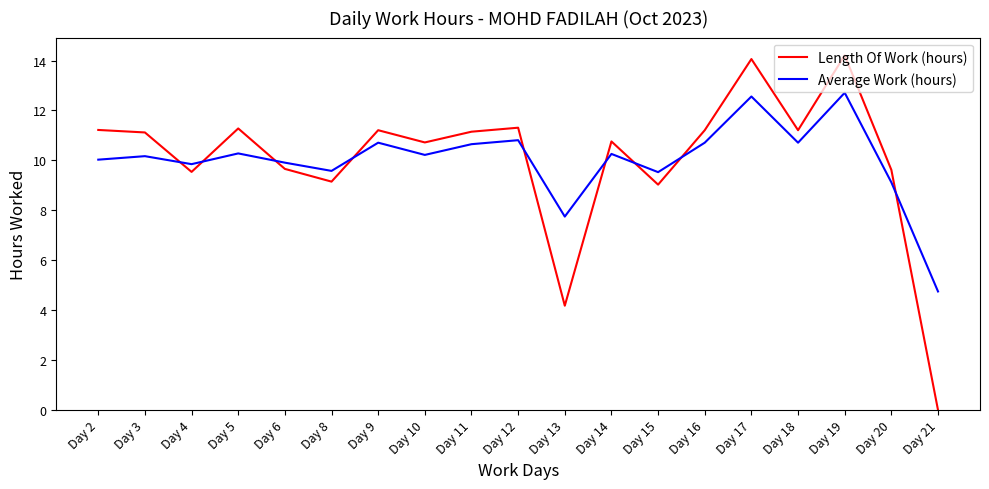

How many distinct data groups are displayed?

2